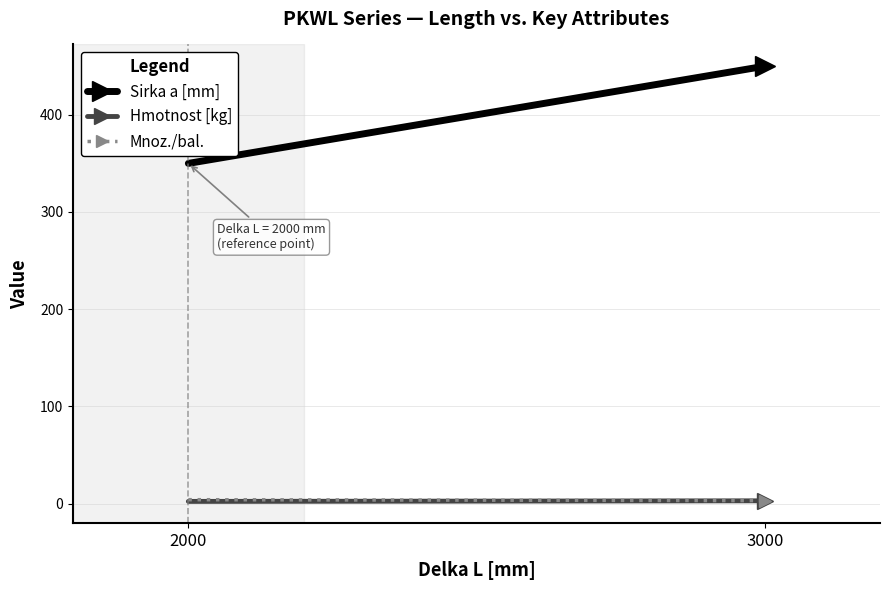

What is the sum of all Sirka a [mm] values?

800.0